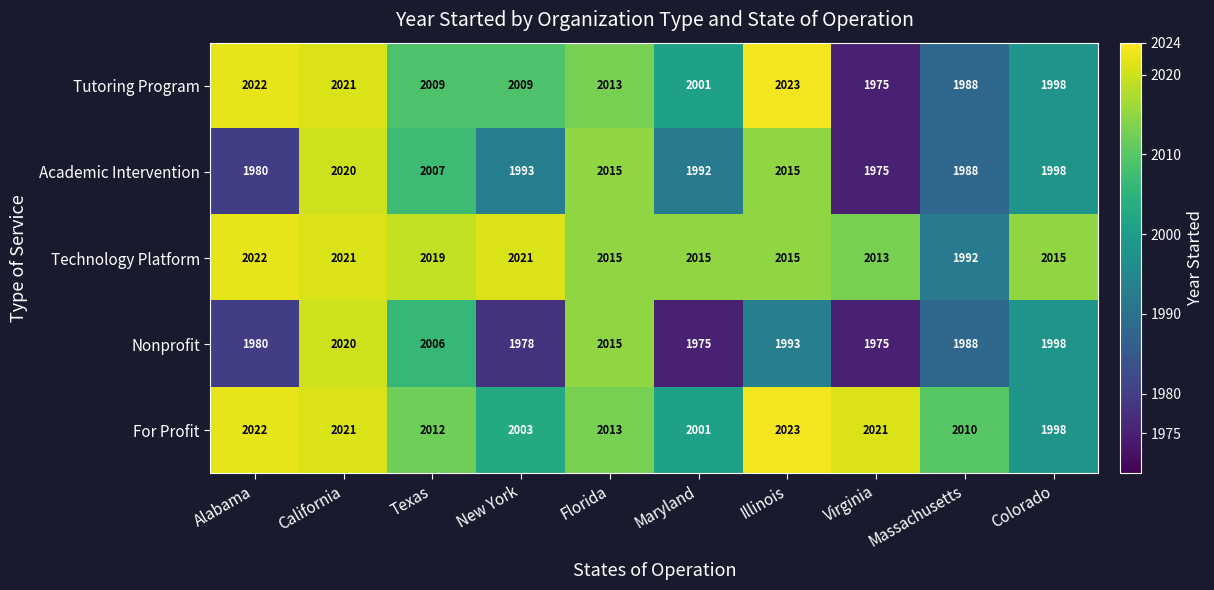

What is the sum of all Technology Platform values?

20148